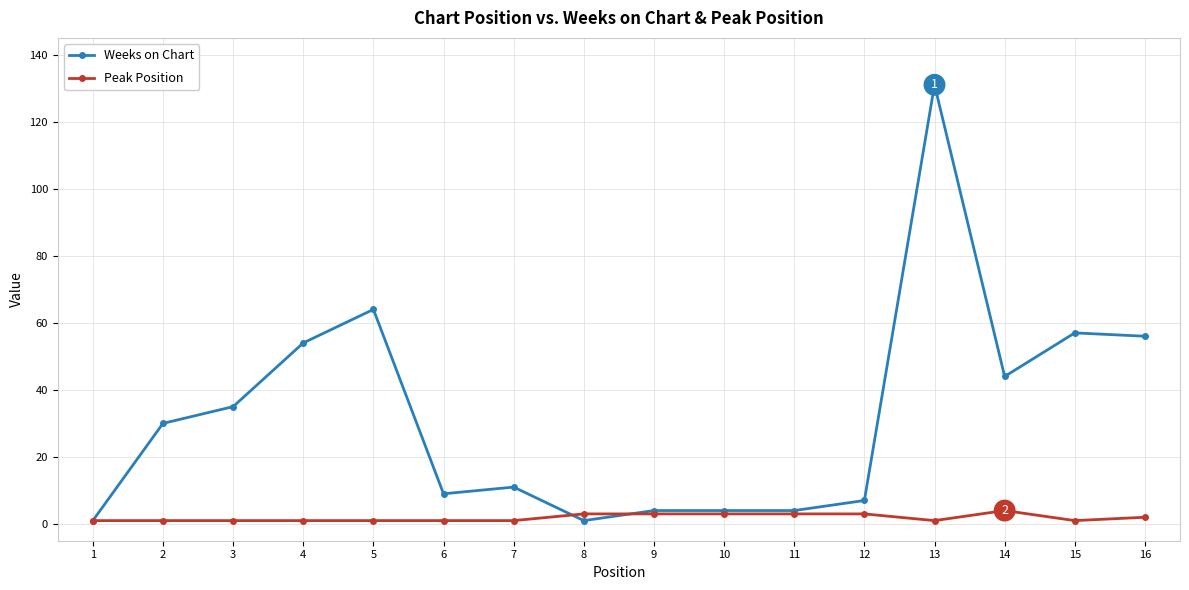

Count the number of categories in the chart.

16